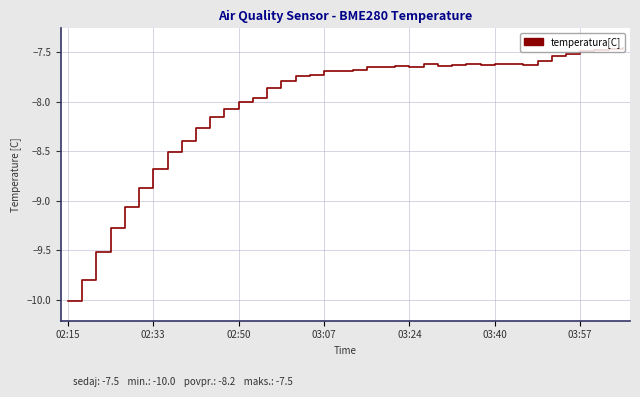

What is the smallest value displayed?

-10.0